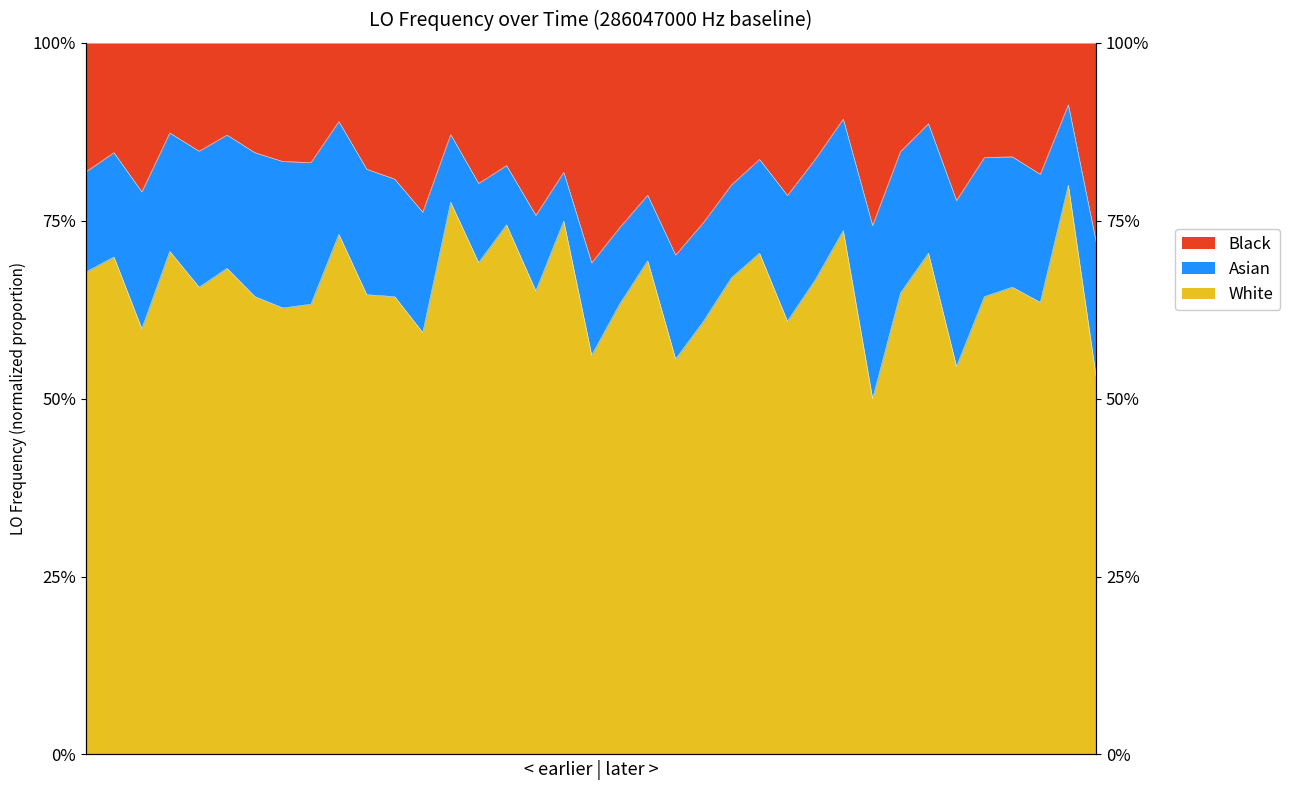

The value at 22 is 0.3. True or false?

False